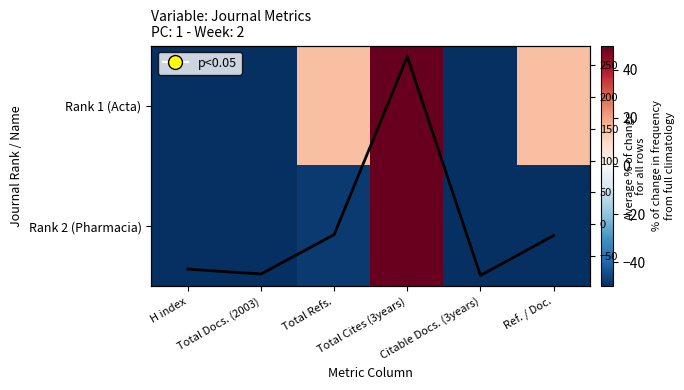

What is the difference between the highest and lowest values at Total Docs. (2003)?

3.4